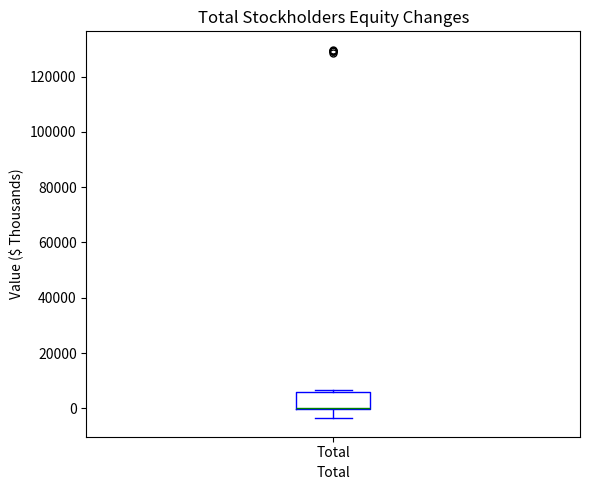

Where is the lower edge of the box for Total on the y-axis? The values are not printed on the chart, so give them approximately, as read against the axis.

0